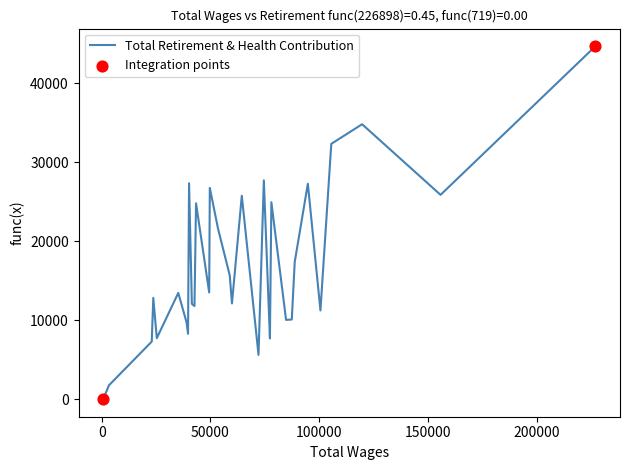

Approximately how many times larger is the value at 87382.0 compared to 40175.0?

0.4